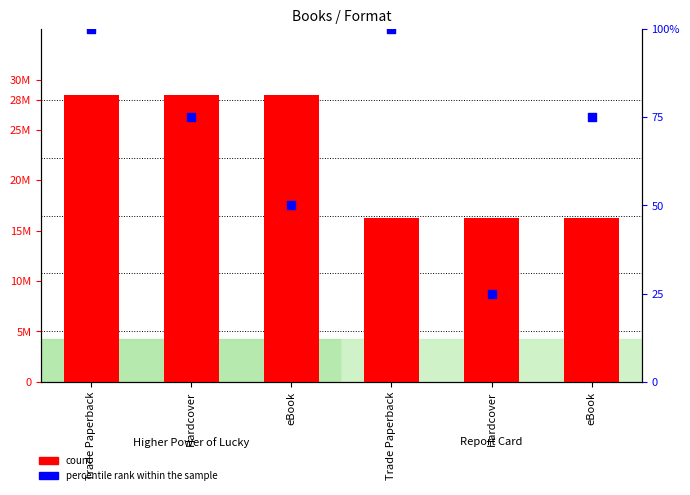

Which series has the largest total across all categories?

count